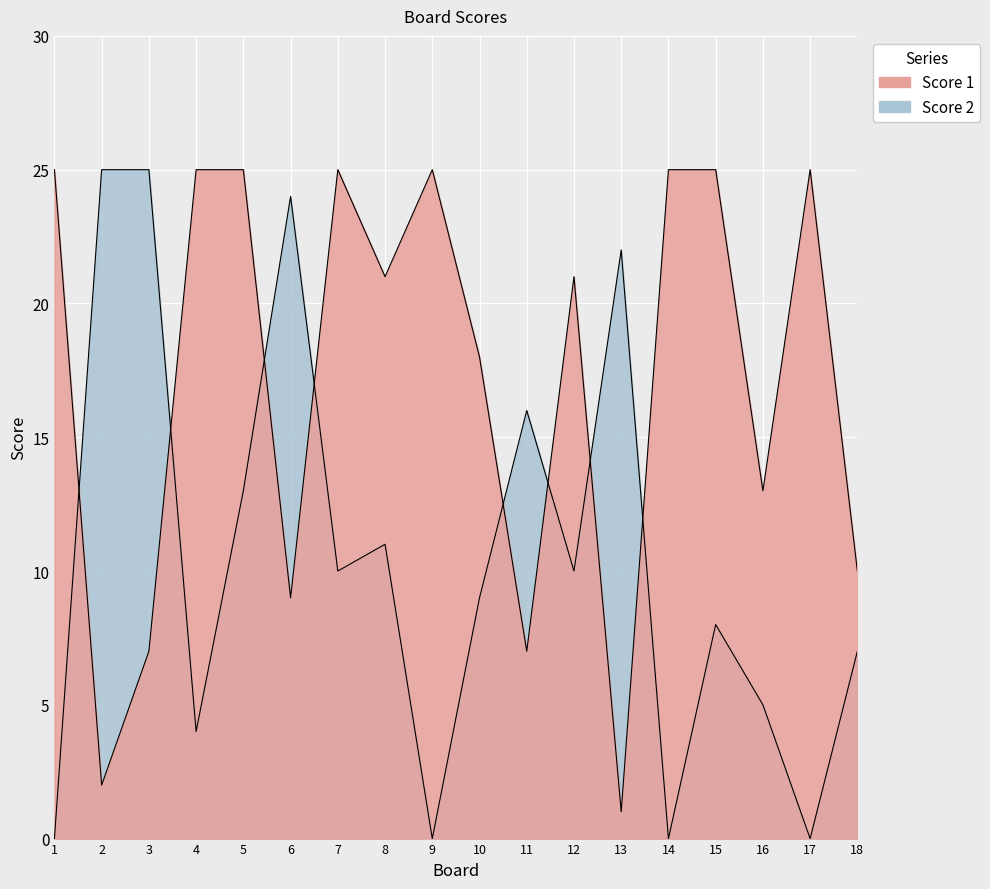

At which label does Score 1 first exceed 21?

1